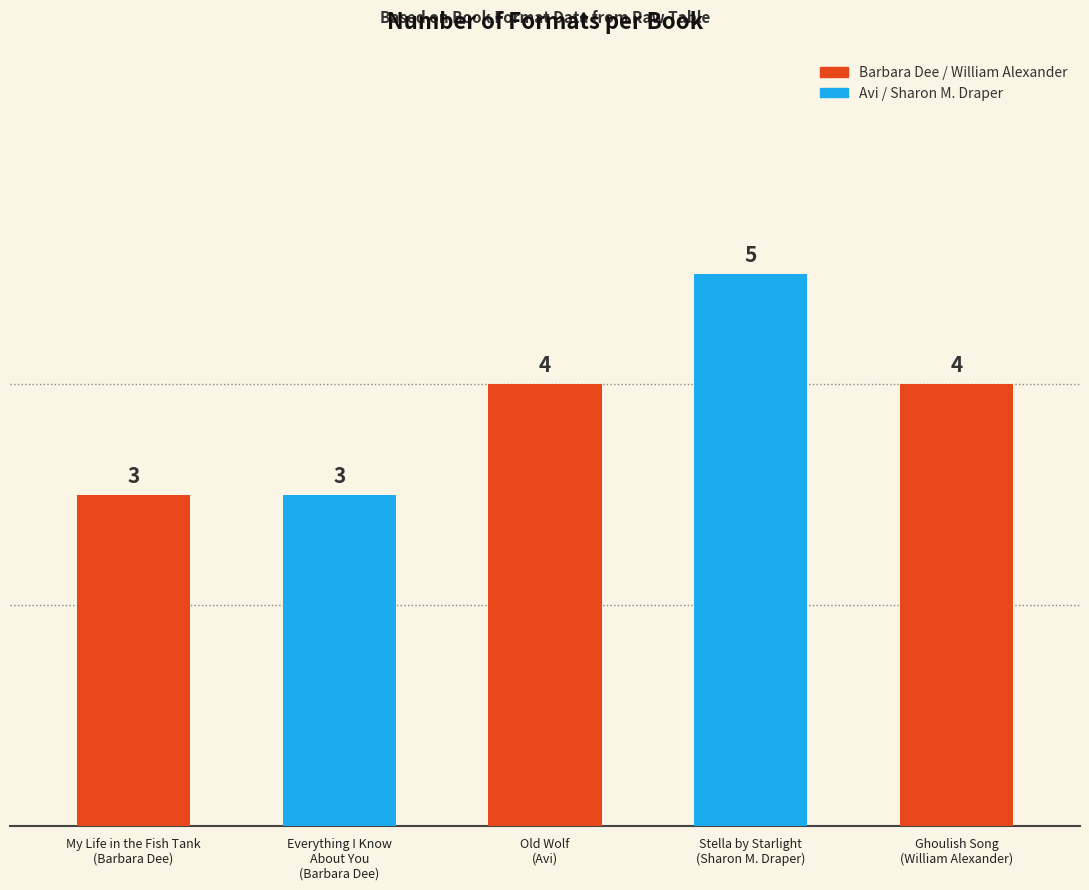

Reading left to right, extract all data points from this chart.

My Life in the Fish Tank
(Barbara Dee)=3	Everything I Know
About You
(Barbara Dee)=3	Old Wolf
(Avi)=4	Stella by Starlight
(Sharon M. Draper)=5	Ghoulish Song
(William Alexander)=4